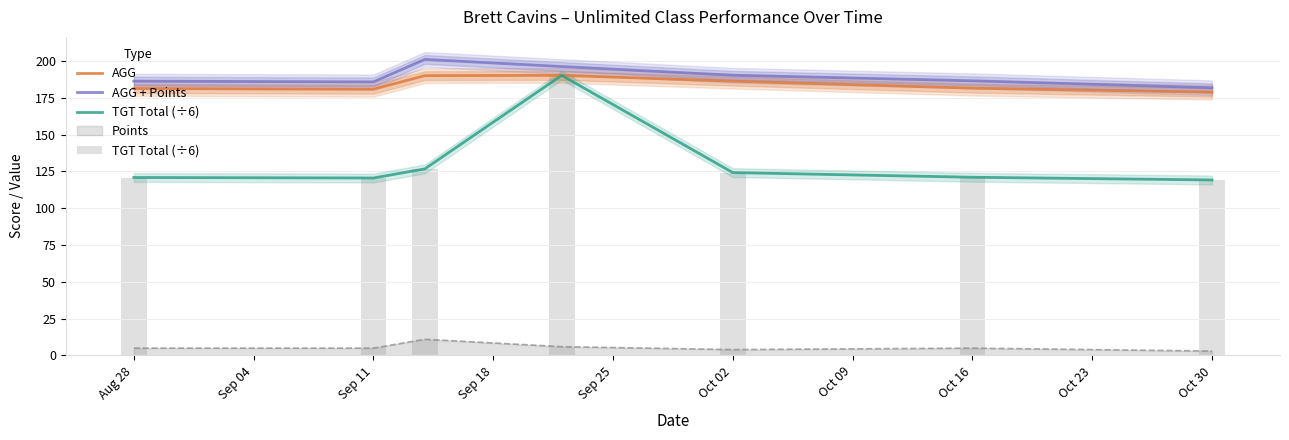

Which series has the widest spread of values?

TGT Total (÷6)